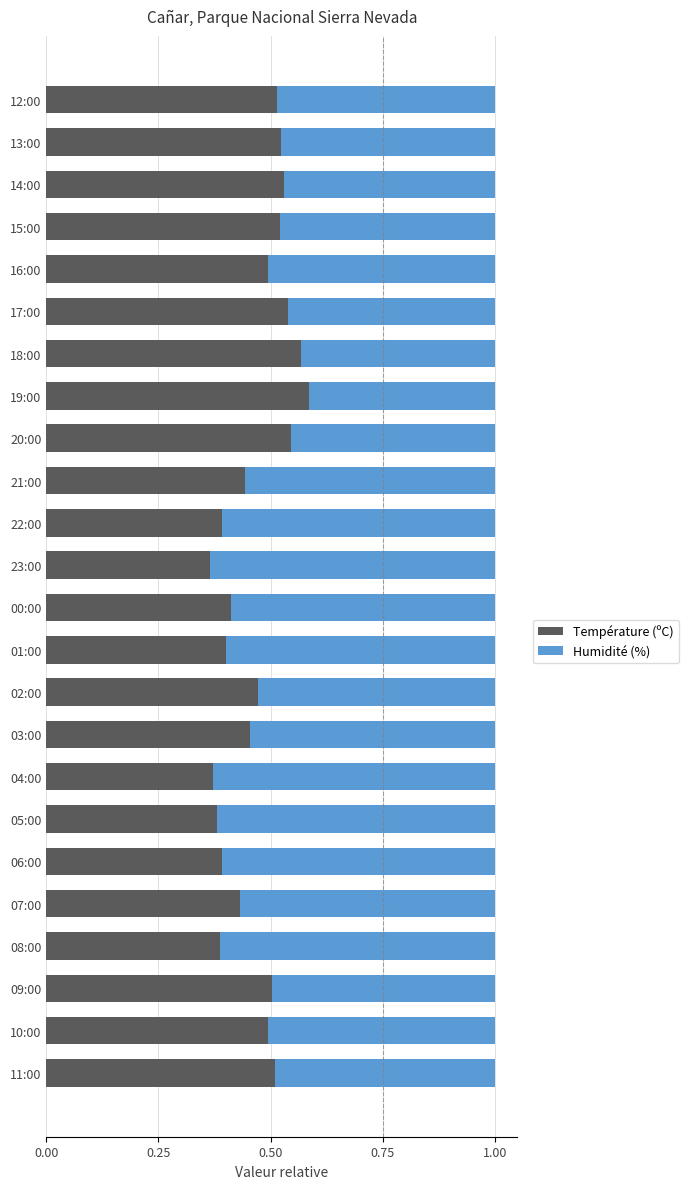

How many Température (ºC) values are between 0 and 1?

24